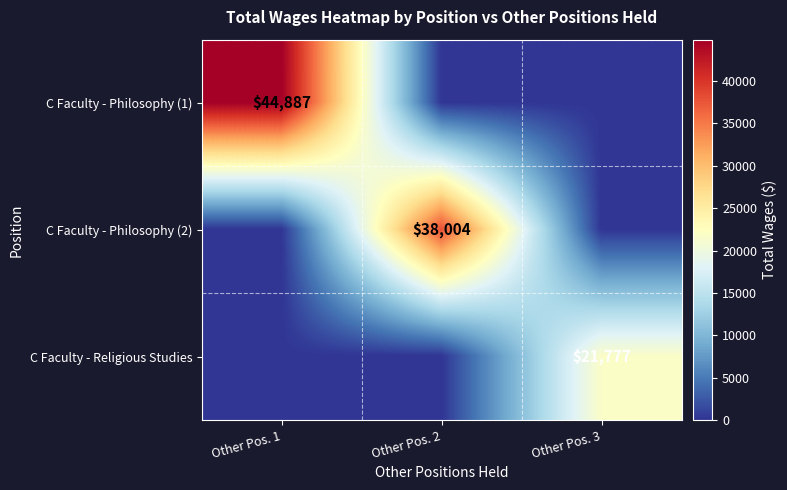

How many positive values does the C Faculty - Philosophy (1) series have?

1